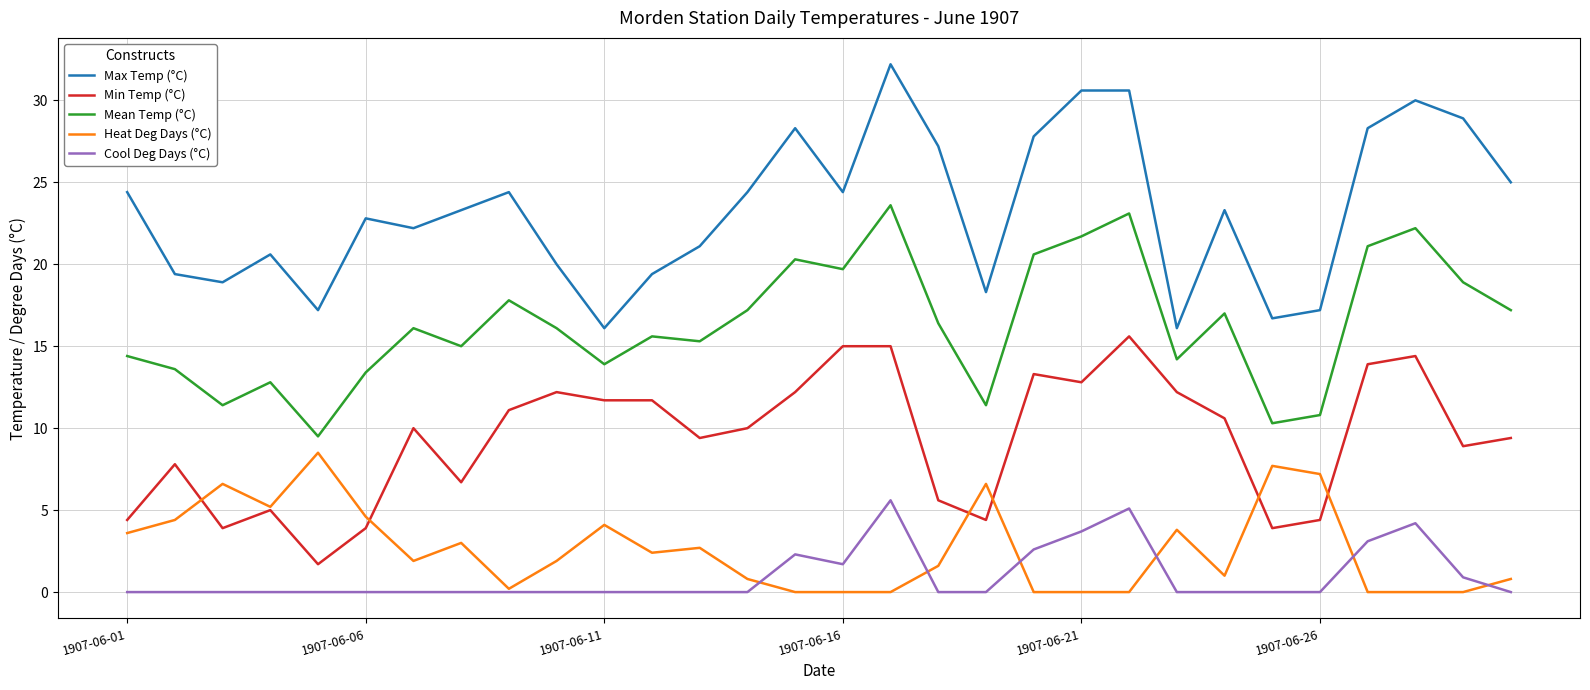

Reading left to right, what are all the values shown in this chart?

Max Temp (°C): 24.4	19.4	18.9	20.6	17.2	22.8	22.2	23.3	24.4	20.0	16.1	19.4	21.1	24.4	28.3	24.4	32.2	27.2	18.3	27.8	30.6	30.6	16.1	23.3	16.7	17.2	28.3	30.0	28.9	25.0
Min Temp (°C): 4.4	7.8	3.9	5.0	1.7	3.9	10.0	6.7	11.1	12.2	11.7	11.7	9.4	10.0	12.2	15.0	15.0	5.6	4.4	13.3	12.8	15.6	12.2	10.6	3.9	4.4	13.9	14.4	8.9	9.4
Mean Temp (°C): 14.4	13.6	11.4	12.8	9.5	13.4	16.1	15.0	17.8	16.1	13.9	15.6	15.3	17.2	20.3	19.7	23.6	16.4	11.4	20.6	21.7	23.1	14.2	17.0	10.3	10.8	21.1	22.2	18.9	17.2
Heat Deg Days (°C): 3.6	4.4	6.6	5.2	8.5	4.6	1.9	3.0	0.2	1.9	4.1	2.4	2.7	0.8	0.0	0.0	0.0	1.6	6.6	0.0	0.0	0.0	3.8	1.0	7.7	7.2	0.0	0.0	0.0	0.8
Cool Deg Days (°C): 0.0	0.0	0.0	0.0	0.0	0.0	0.0	0.0	0.0	0.0	0.0	0.0	0.0	0.0	2.3	1.7	5.6	0.0	0.0	2.6	3.7	5.1	0.0	0.0	0.0	0.0	3.1	4.2	0.9	0.0